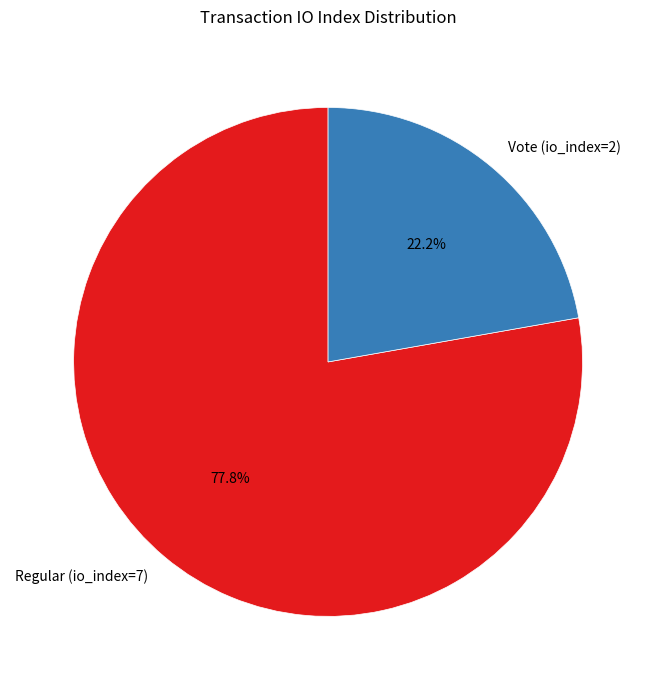

Which slice represents more than half of the pie?

Regular (io_index=7)